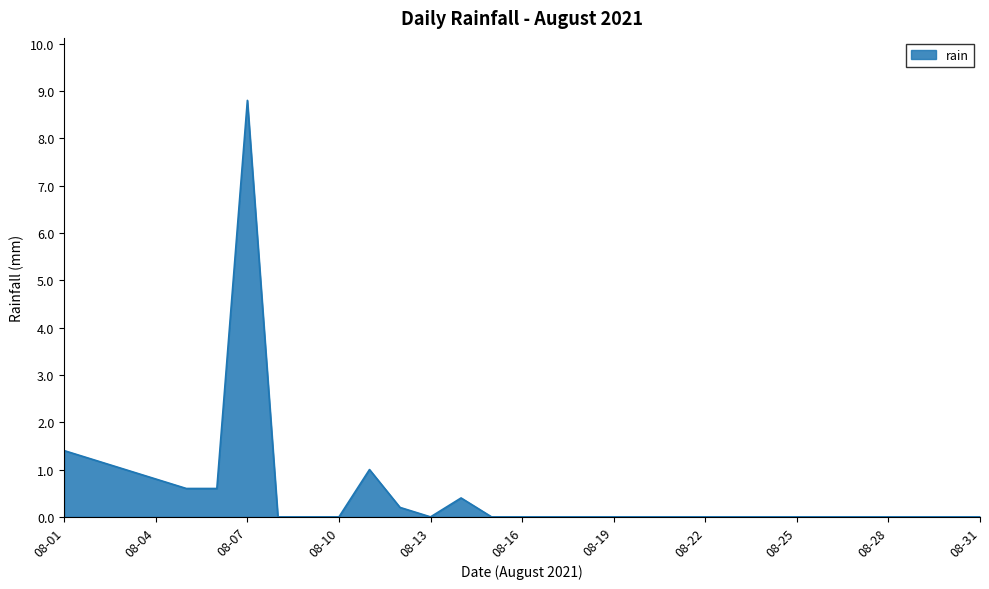

What is the difference between the maximum and minimum values?

8.8